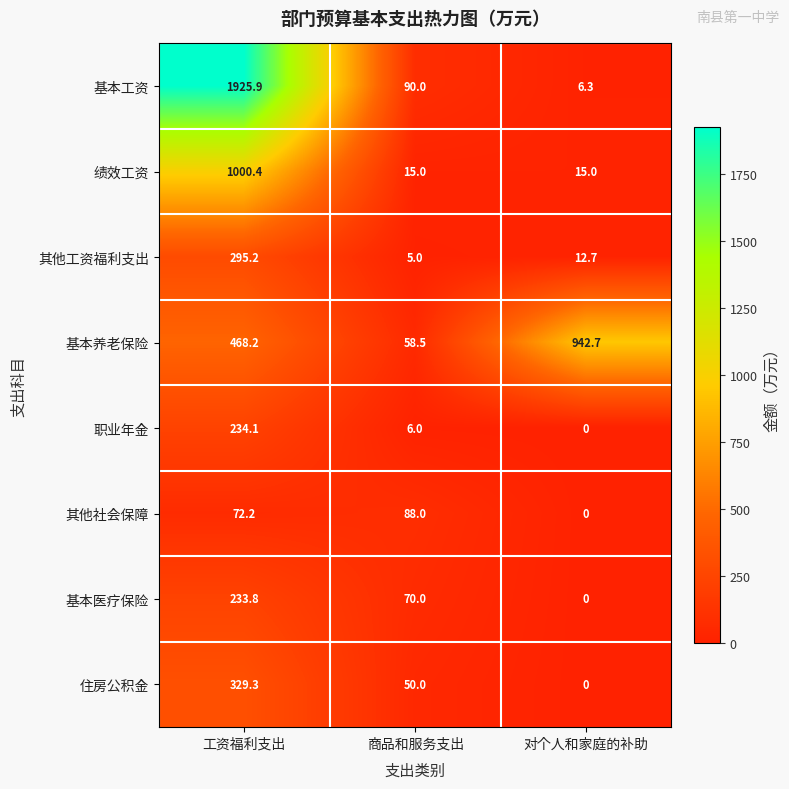

How many 其他社会保障 values are between 0 and 88?

3